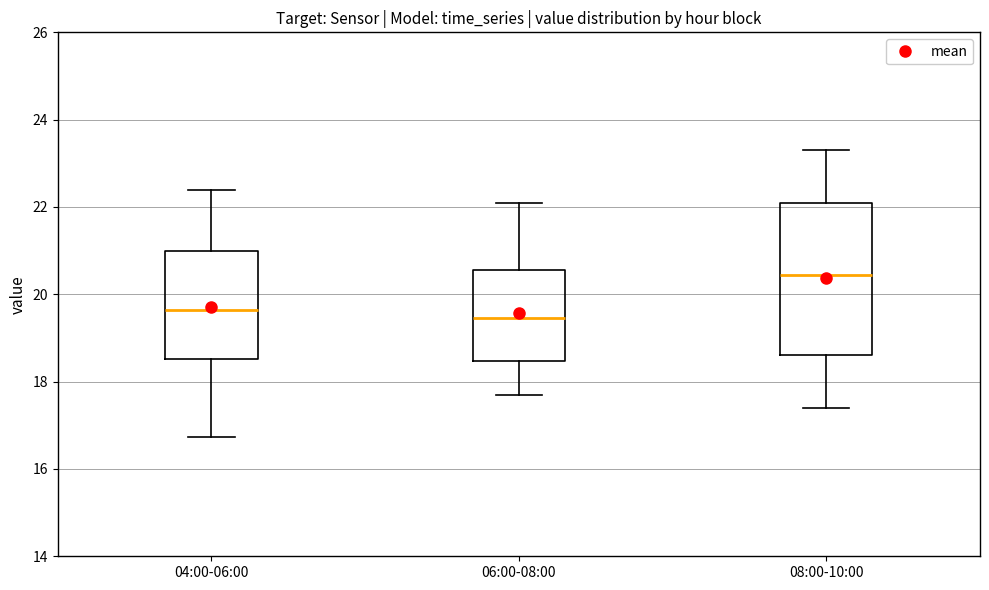

Reading left to right, transcribe this box plot: for each box, give where its median line is, the range the box spans, and where its two whiskers end, as read against the y-axis. The values are not printed on the chart, so give them approximately, as read against the axis.

04:00-06:00: median 19.6, box 18.6 to 21.0, whiskers 16.8 to 22.4
06:00-08:00: median 19.4, box 18.4 to 20.6, whiskers 17.8 to 22.2
08:00-10:00: median 20.4, box 18.6 to 22.2, whiskers 17.4 to 23.4